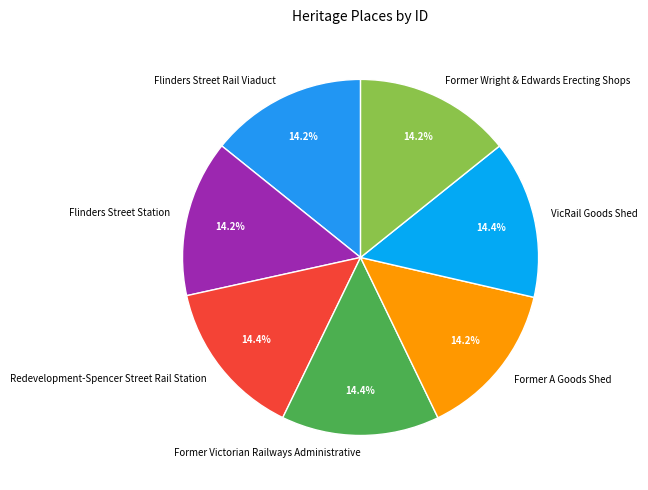

Does VicRail Goods Shed represent more than half of the total?

No